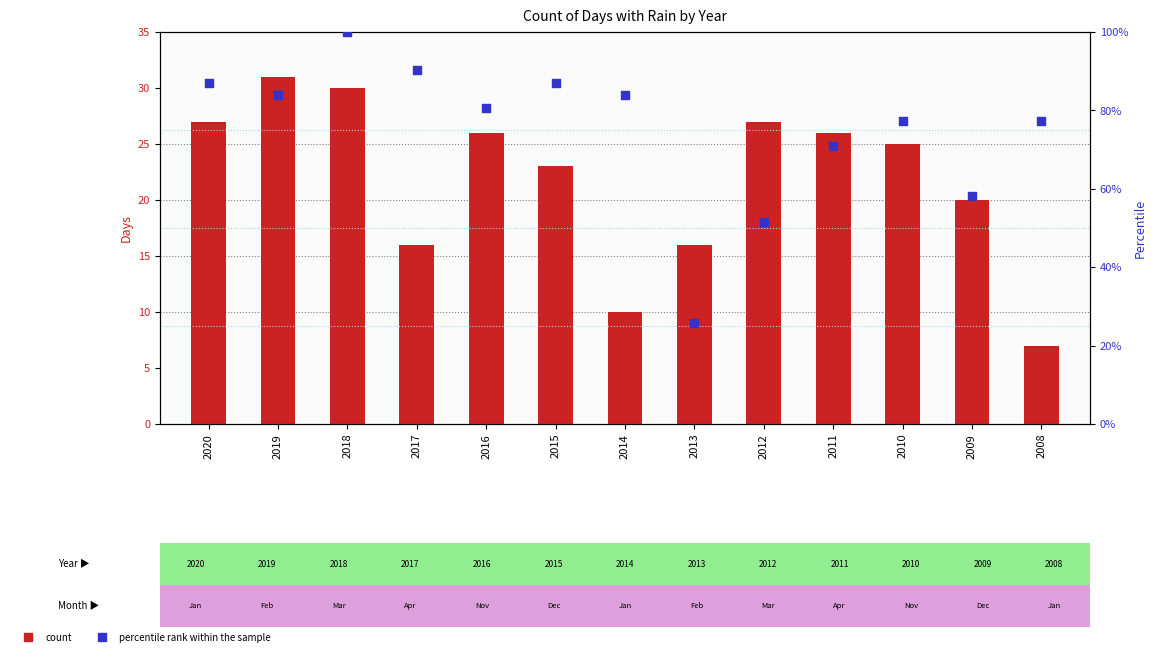

At which category is the sum across all series the highest?

2018